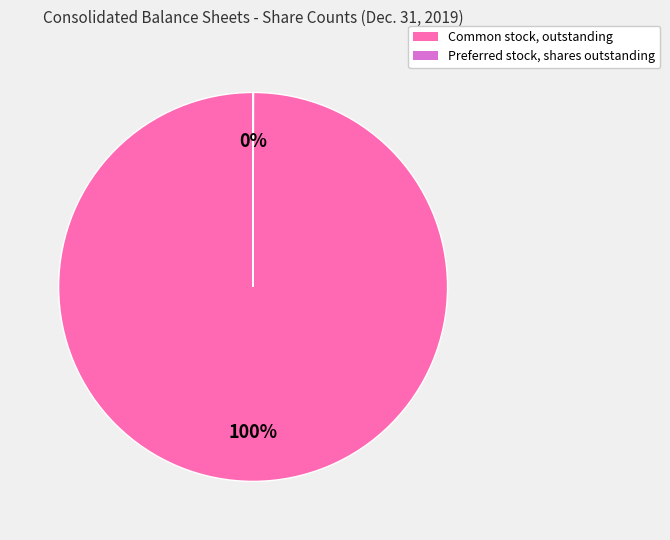

The Common stock, outstanding slice represents 100% of the pie. True or false?

True